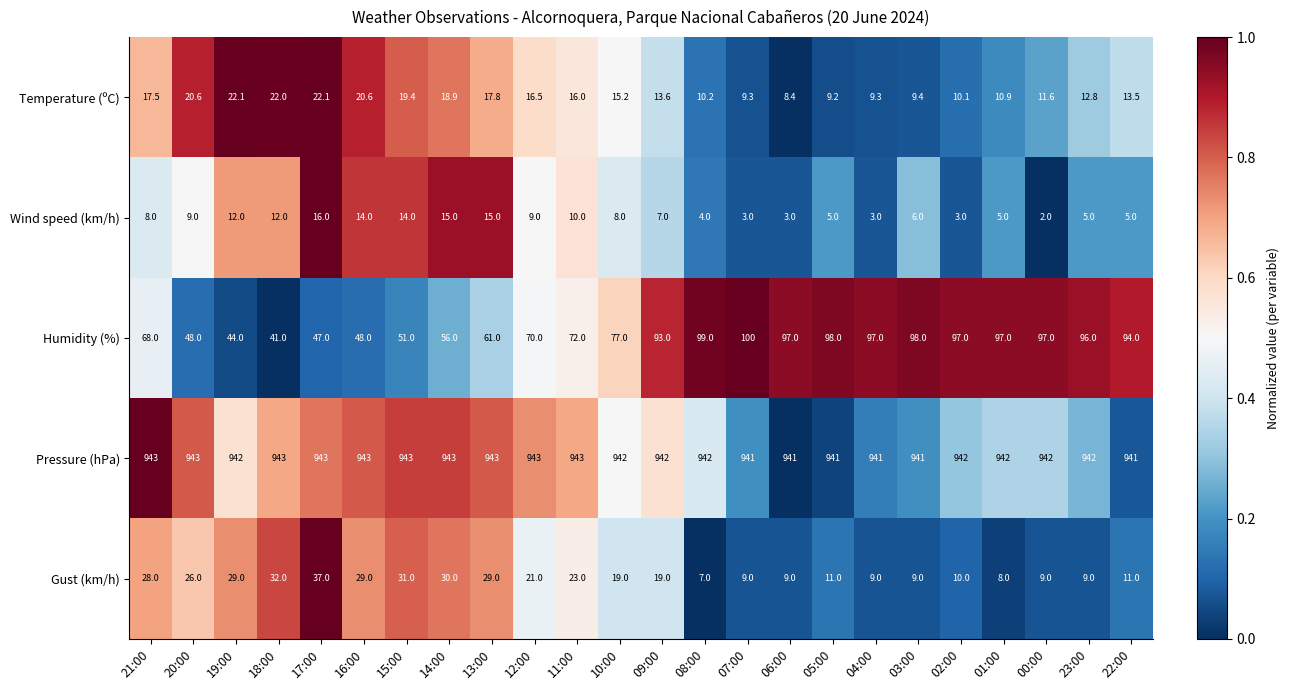

What is the spread (max minus min) of values at 08:00?

938.0